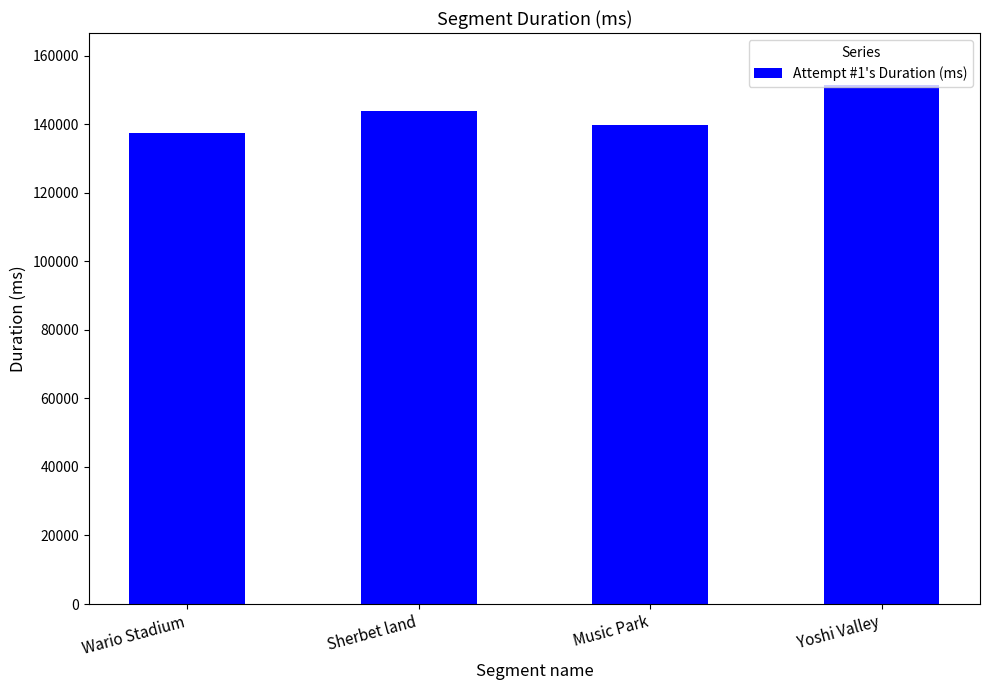

True or false: the data shows 213668 at Music Park.

False